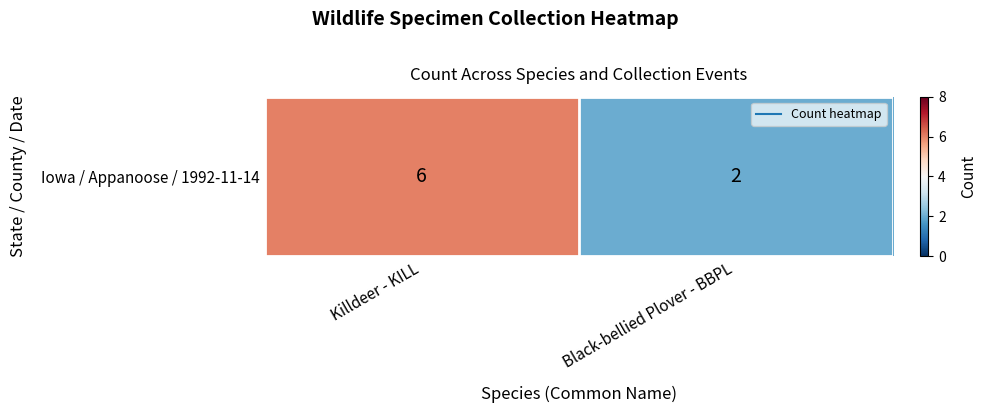

How many values are below 6?

1